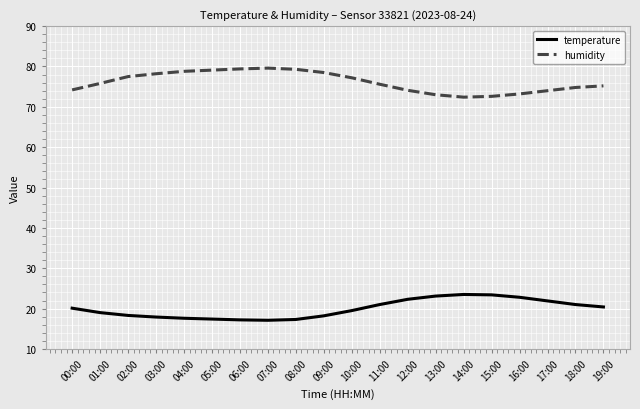

At 04:00, list the series in order from smallest to largest.

temperature, humidity